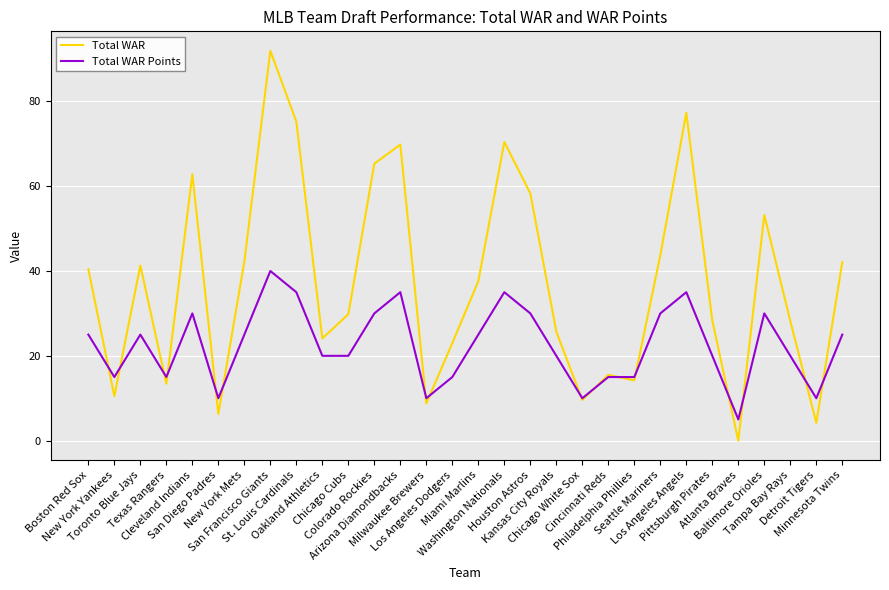

Which series has the largest range (max minus min)?

Total WAR